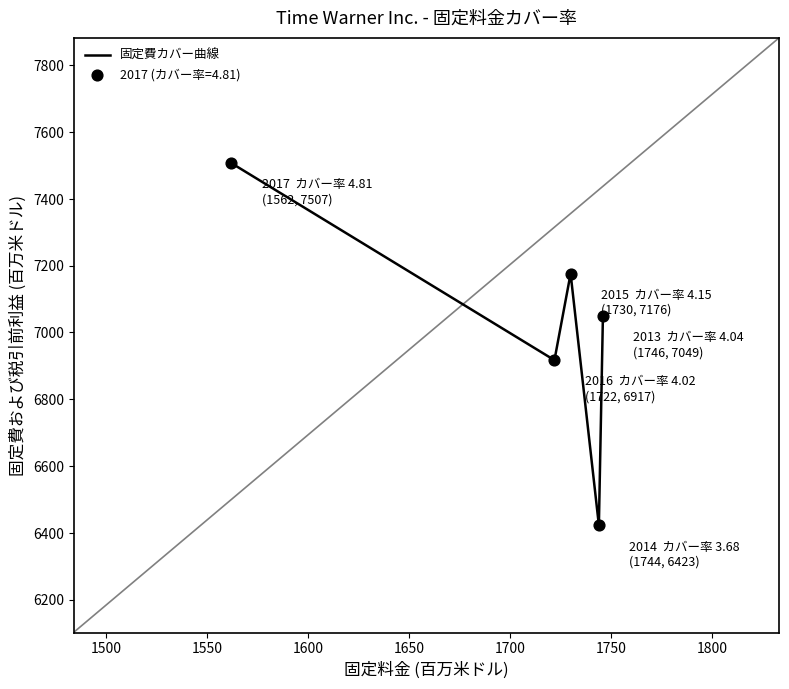

What is the difference between the maximum and minimum values?

1084